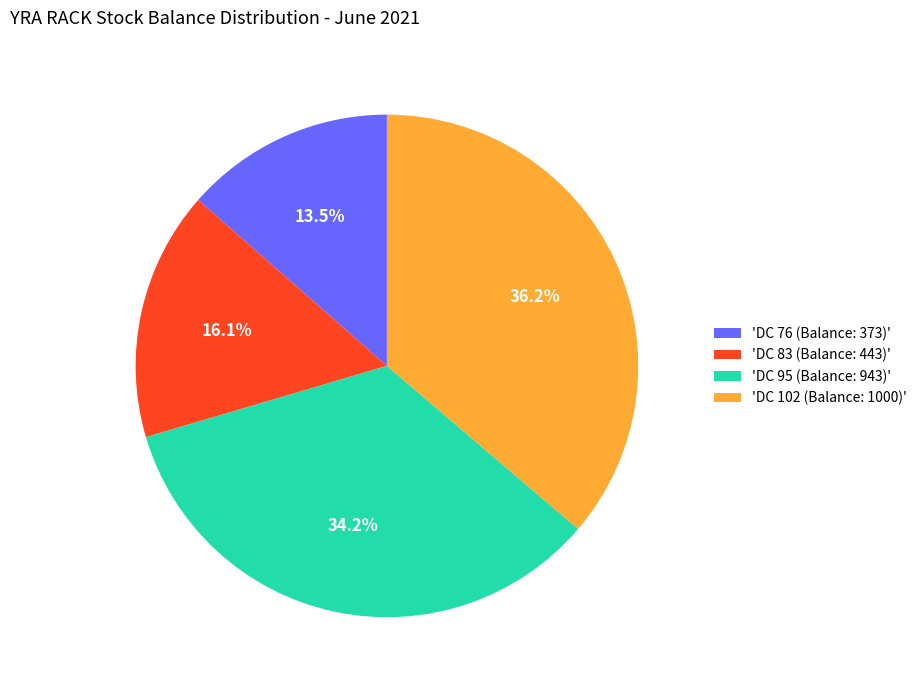

Does any single category account for the majority?

No